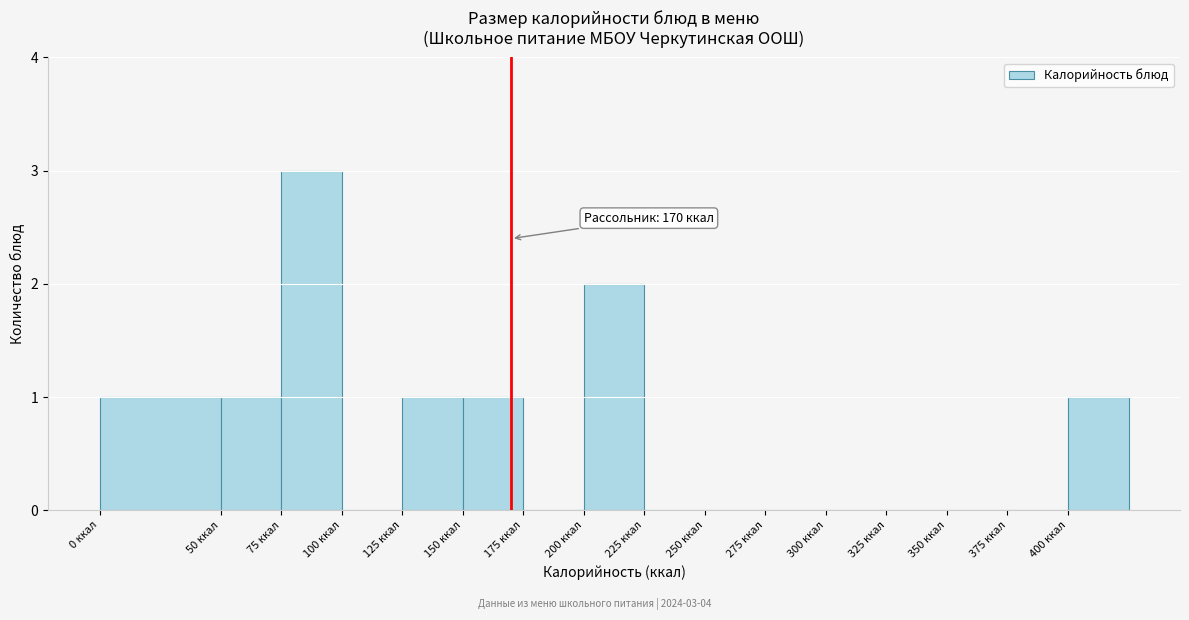

Which range on the x-axis has the tallest bar?

75 to 100